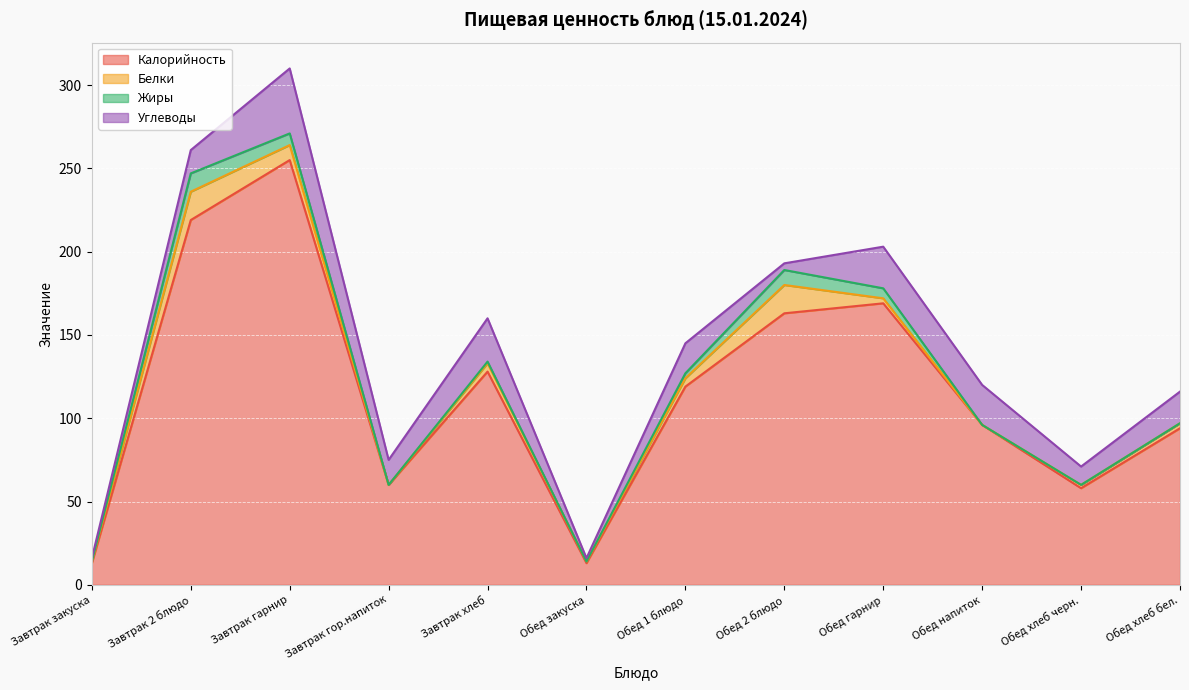

What is the difference between the highest and lowest values at Обед 1 блюдо?

116